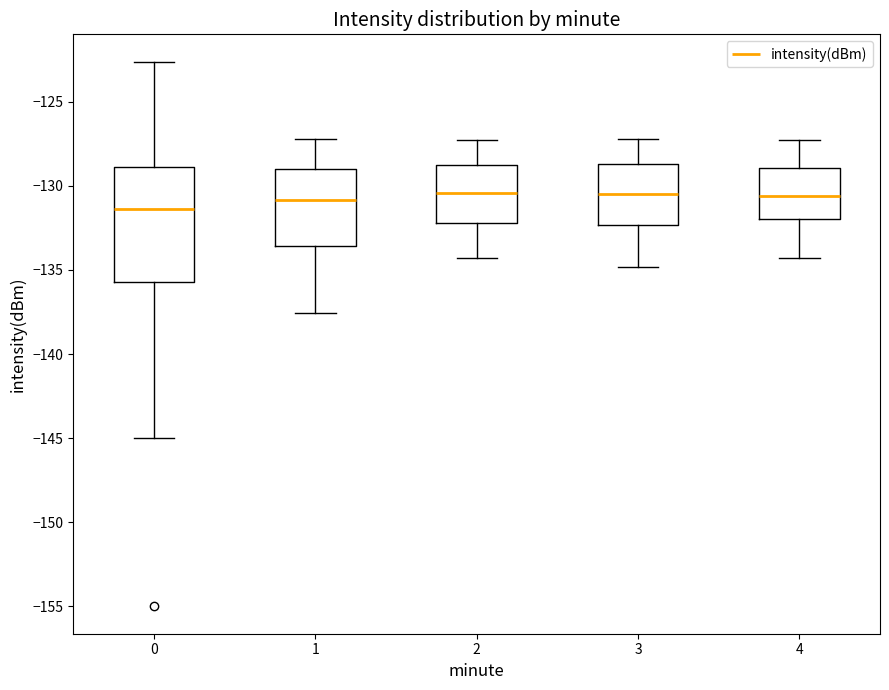

Which box is the tallest, from its lower edge to its upper edge?

0